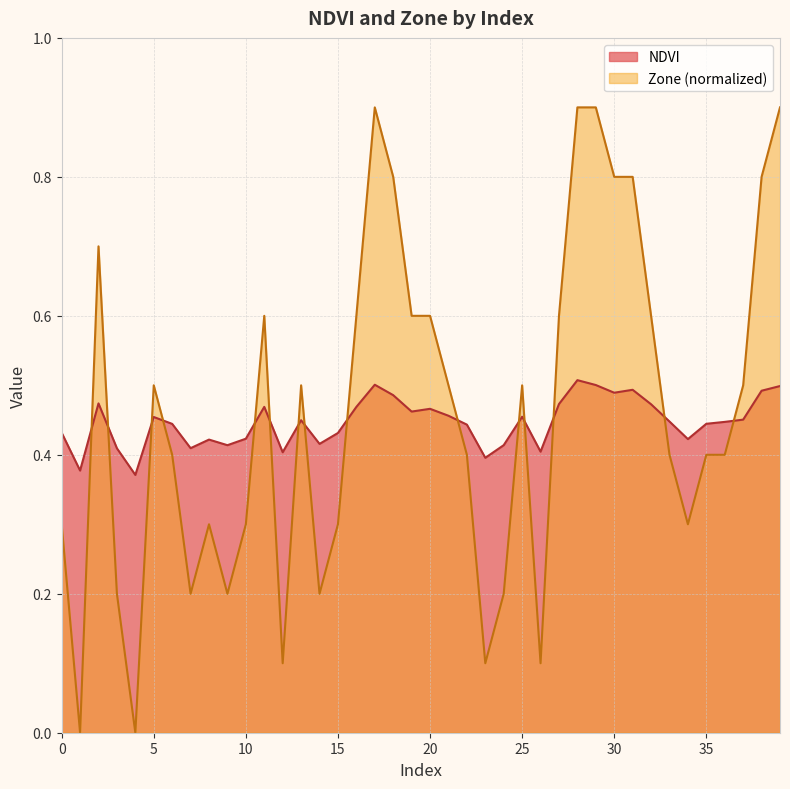

What are all the series names shown in the legend?

NDVI, Zone (normalized)